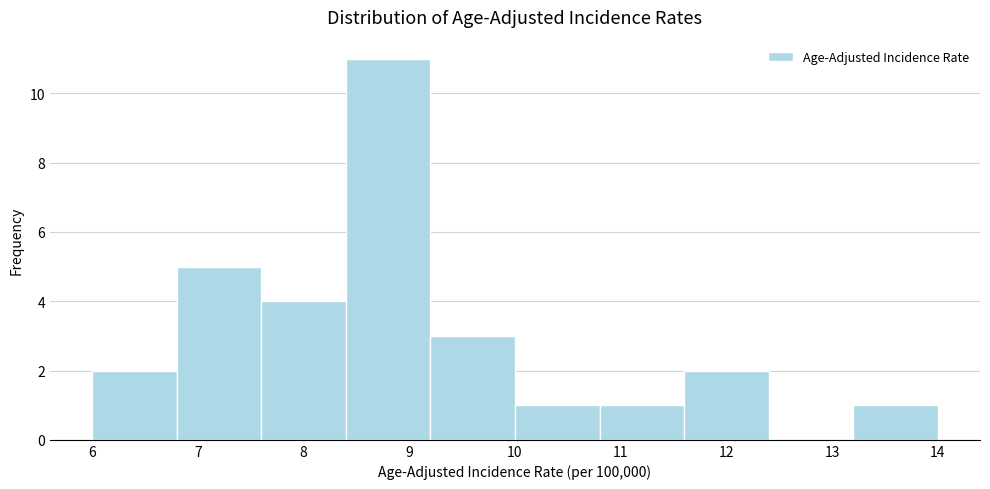

Which range on the x-axis has the tallest bar?

8.4 to 9.2